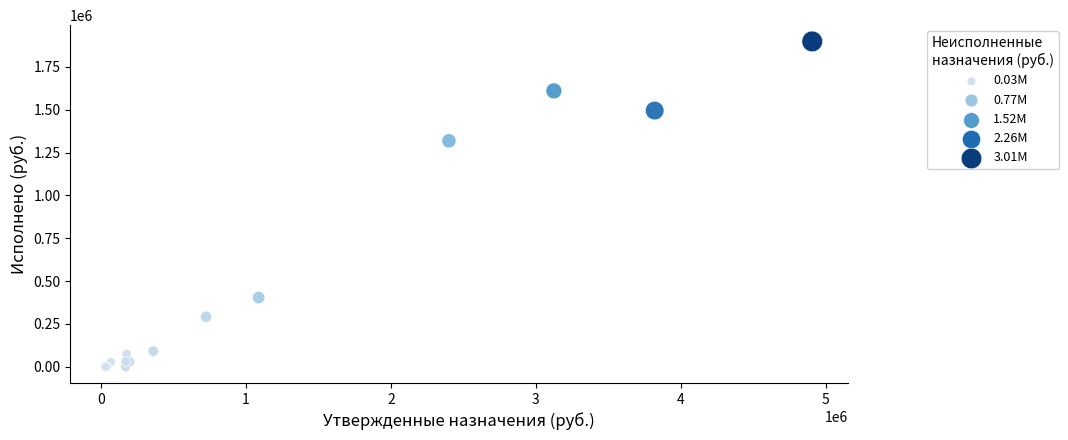

What Y value in the scatter plot is closest to 949472?

1318636.1